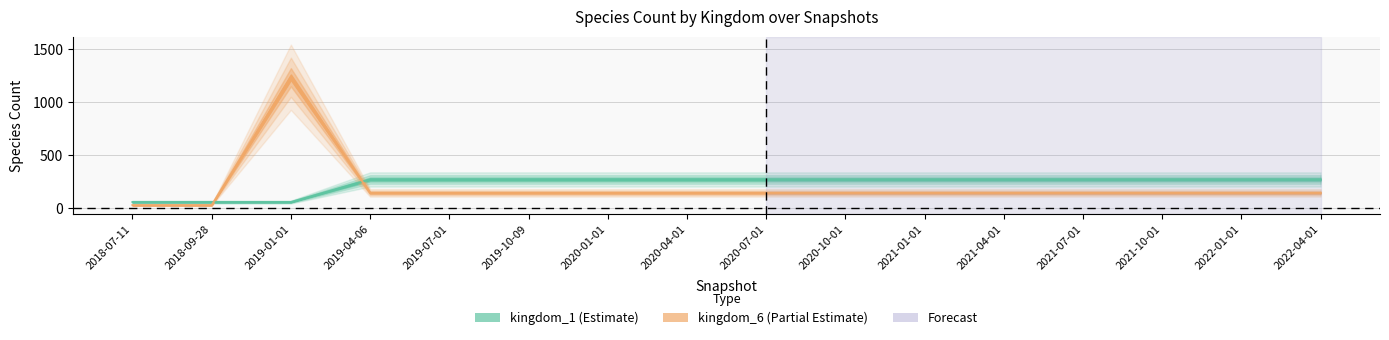

List the labels in order of kingdom_6 value, largest first.

2019-01-01, 2019-04-06, 2019-07-01, 2019-10-09, 2020-01-01, 2020-04-01, 2020-07-01, 2020-10-01, 2021-01-01, 2021-04-01, 2021-07-01, 2021-10-01, 2022-01-01, 2022-04-01, 2018-07-11, 2018-09-28